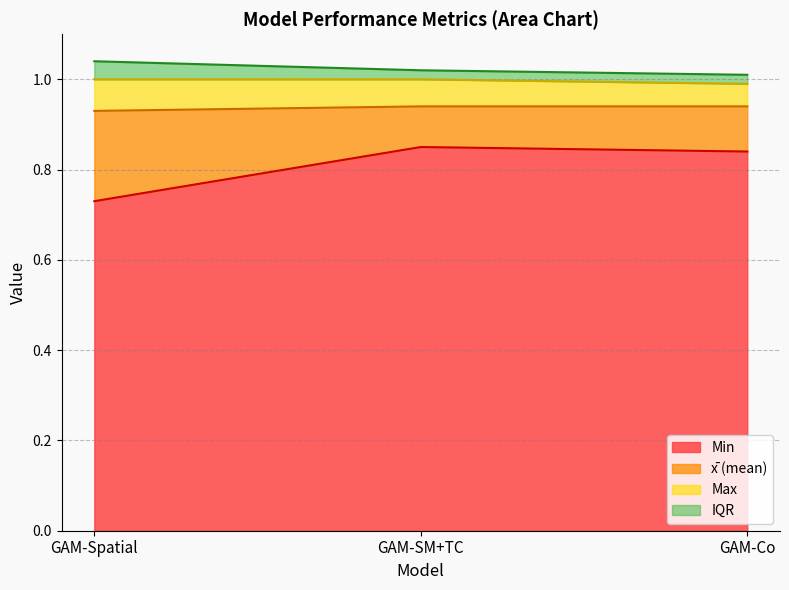

What is the label of the 3rd point from the right?

GAM-Spatial